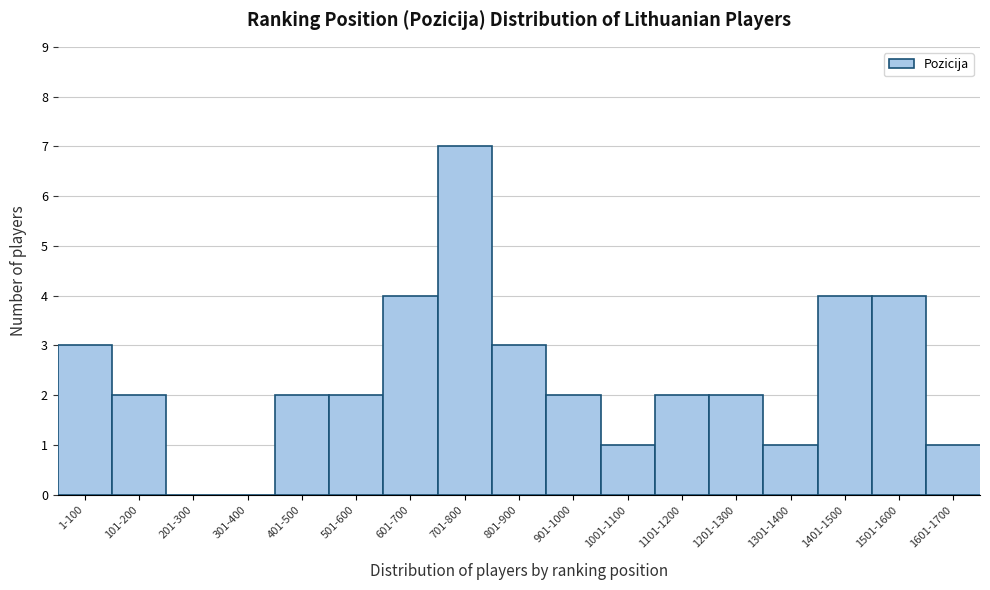

Reading left to right, extract all data points from this chart.

1-100=3	101-200=2	201-300=0	301-400=0	401-500=2	501-600=2	601-700=4	701-800=7	801-900=3	901-1000=2	1001-1100=1	1101-1200=2	1201-1300=2	1301-1400=1	1401-1500=4	1501-1600=4	1601-1700=1